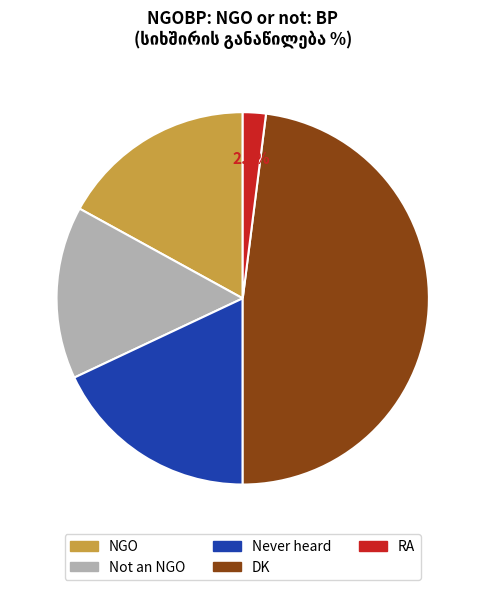

To the nearest percent, what is the difference between the Not an NGO and RA slice percentages?

13%